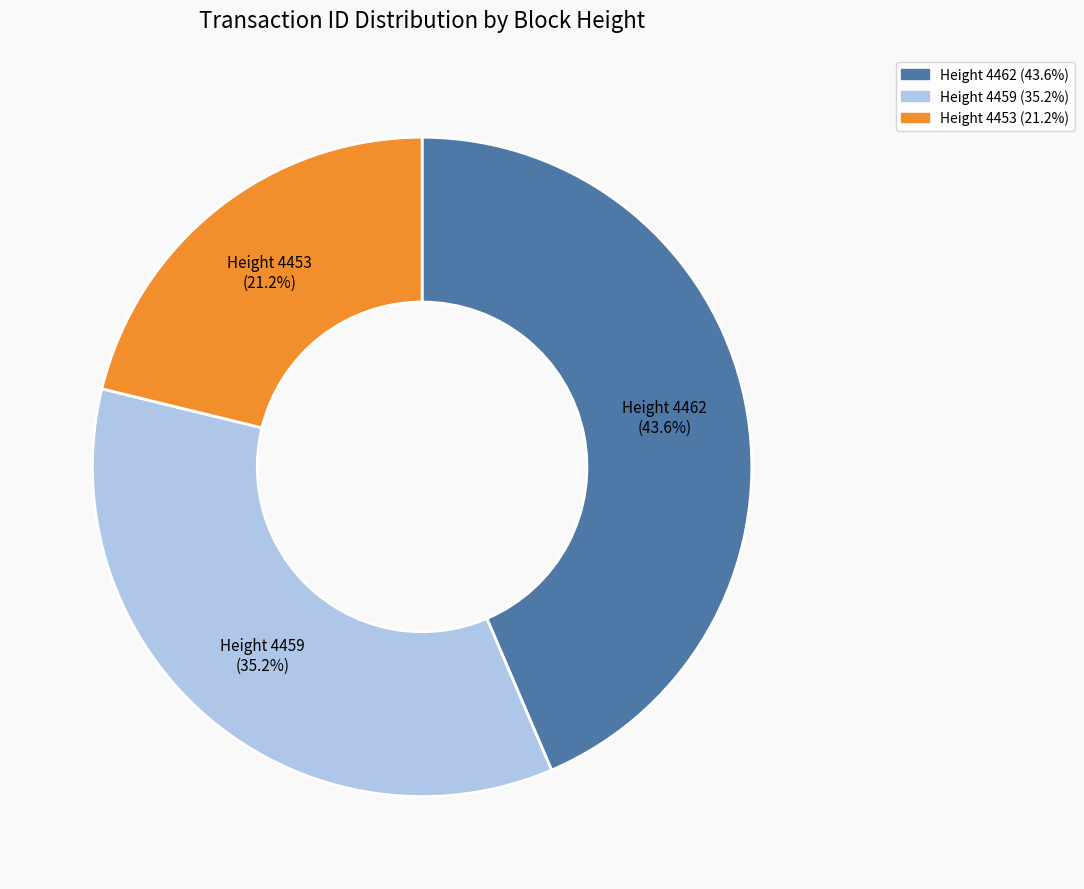

Count the number of slices in the pie.

3